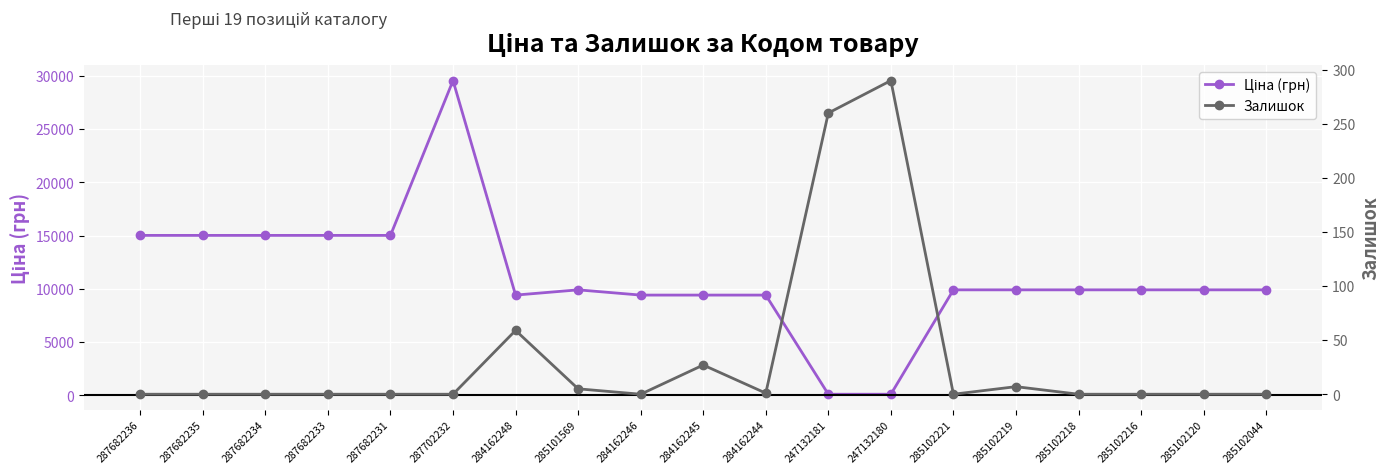

Is this an area chart (filled region under the line)?

No